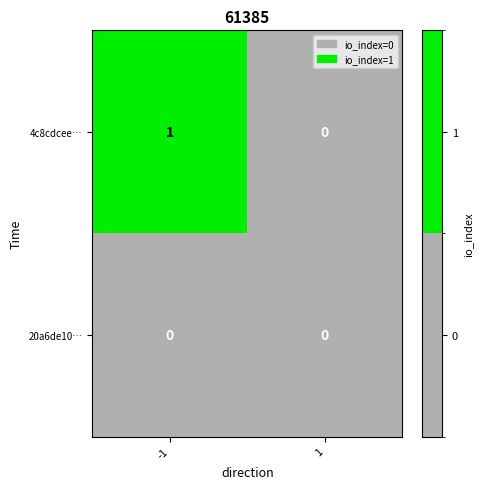

Reading right to left, transcribe all the data shown in this chart.

4c8cdcee…: 1=0	-1=1
20a6de10…: 1=0	-1=0